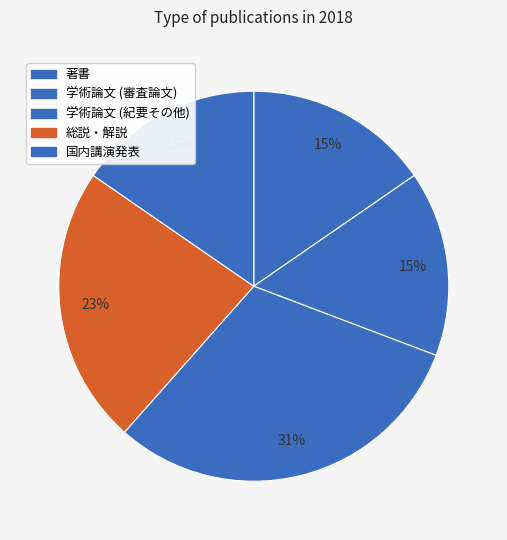

To the nearest percent, what percentage of the pie is 学術論文 (紀要その他)?

31%